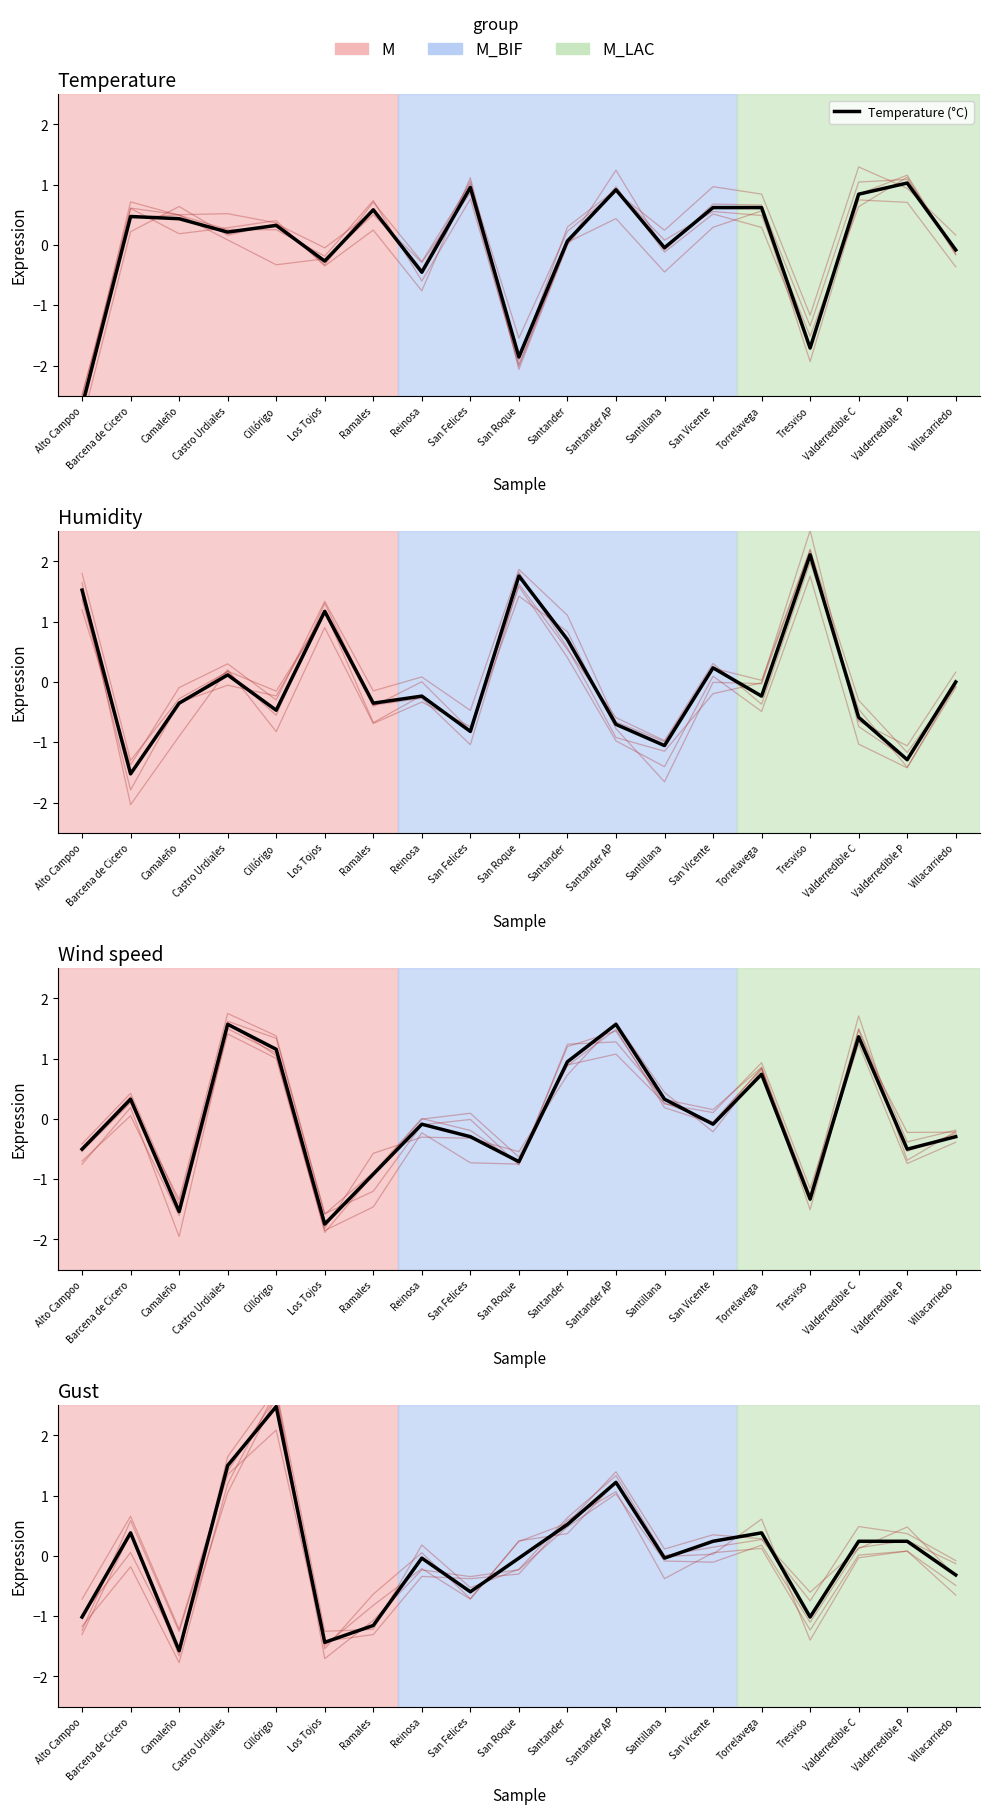

What is the maximum value for Temperature (°C)?

1.0